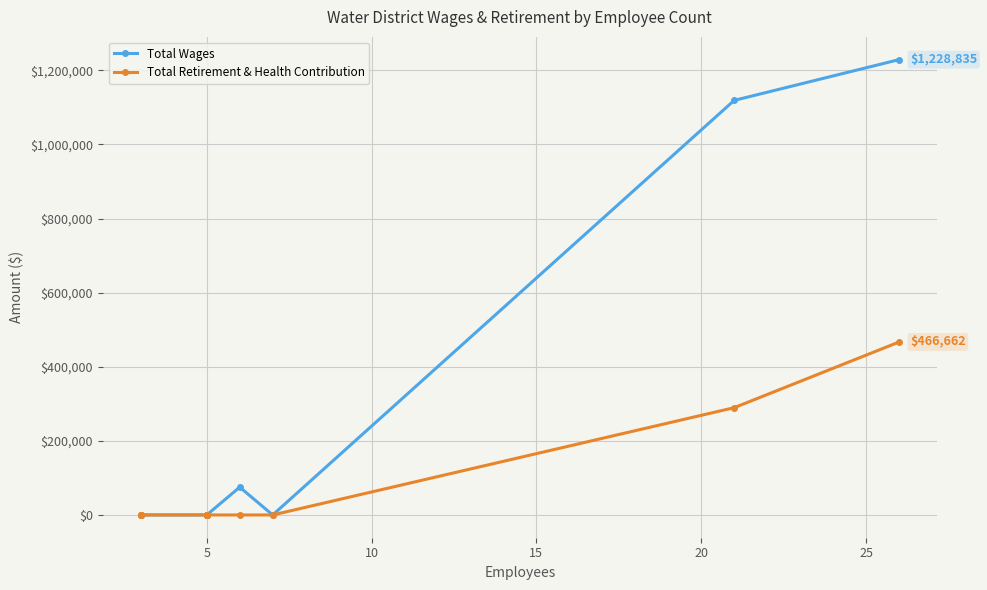

The value of Total Retirement & Health Contribution at 5 is 171902. True or false?

False